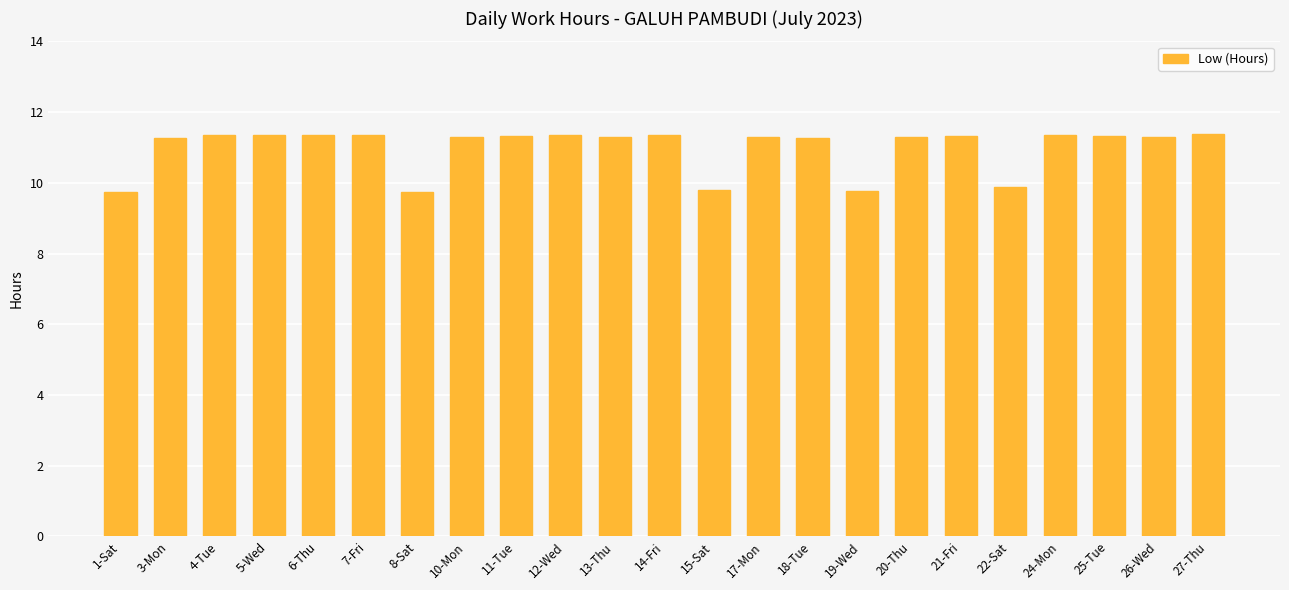

What is the label of the 8th bar from the right?

19-Wed